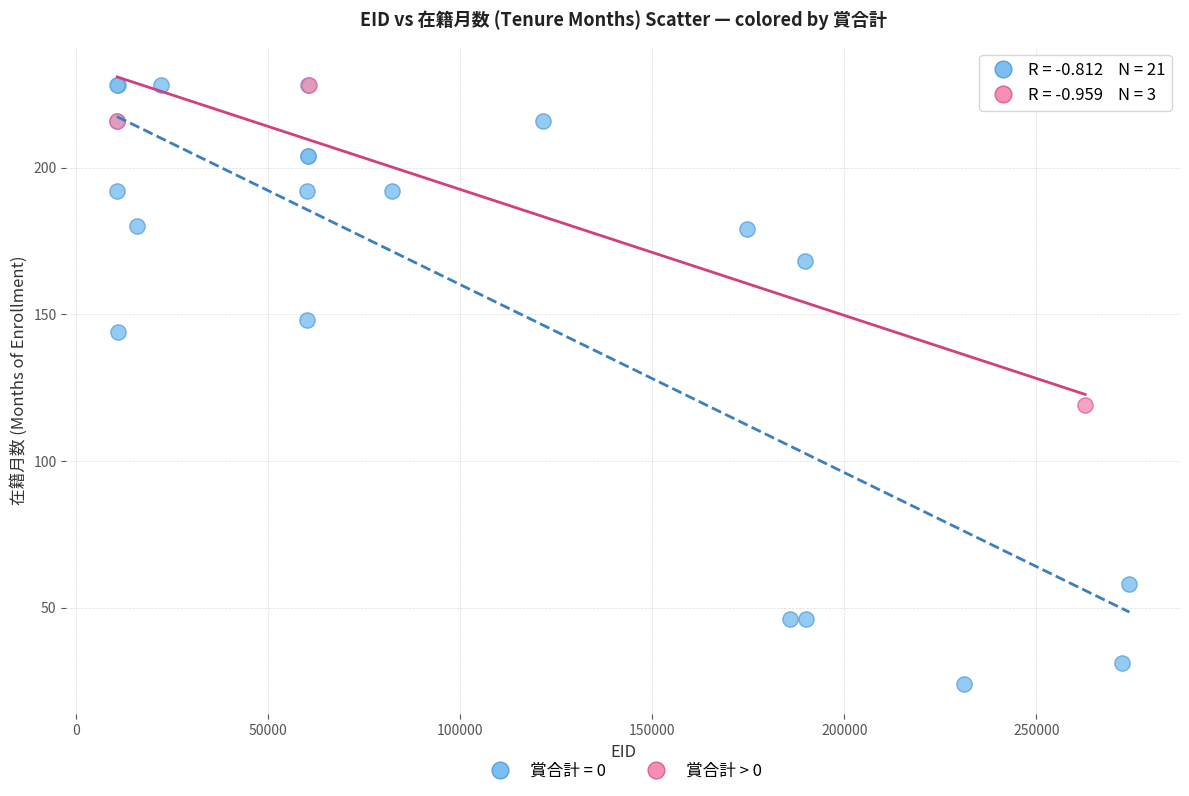

Which series reaches the minimum Y coordinate?

賞合計 = 0